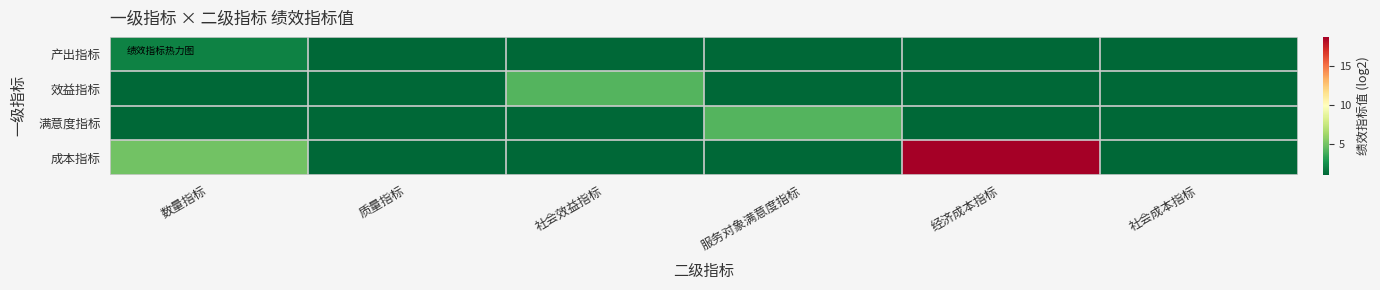

Reading left to right, list all the values displayed in this chart.

产出指标: 数量指标=2.0	质量指标=1.0	社会效益指标=1.0	服务对象满意度指标=1.0	经济成本指标=1.0	社会成本指标=1.0
效益指标: 数量指标=1.0	质量指标=1.0	社会效益指标=4.2	服务对象满意度指标=1.0	经济成本指标=1.0	社会成本指标=1.0
满意度指标: 数量指标=1.0	质量指标=1.0	社会效益指标=1.0	服务对象满意度指标=4.2	经济成本指标=1.0	社会成本指标=1.0
成本指标: 数量指标=5.0	质量指标=1.0	社会效益指标=1.0	服务对象满意度指标=1.0	经济成本指标=18.8	社会成本指标=1.0